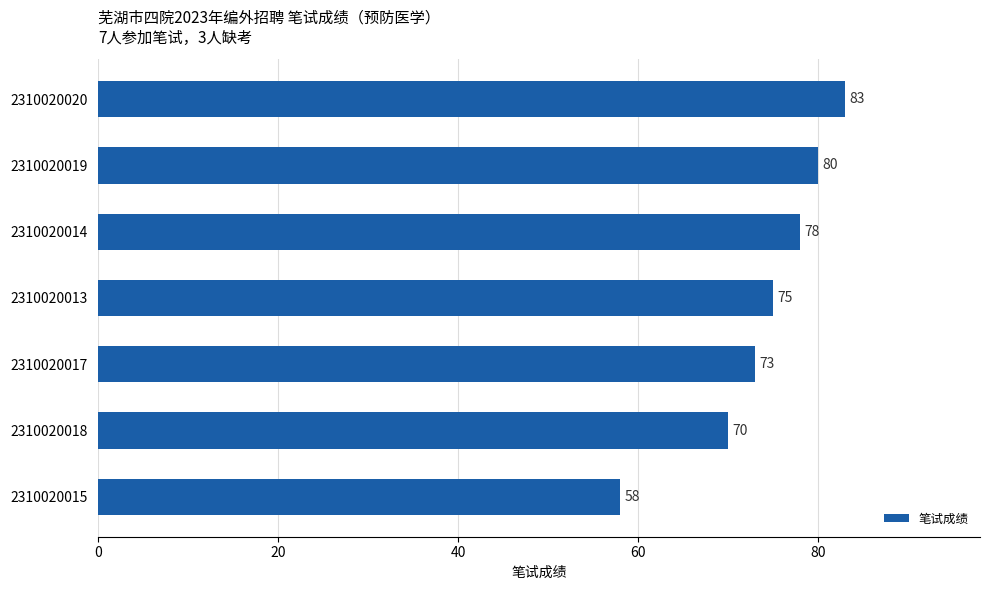

What is the difference between the maximum and minimum values?

25